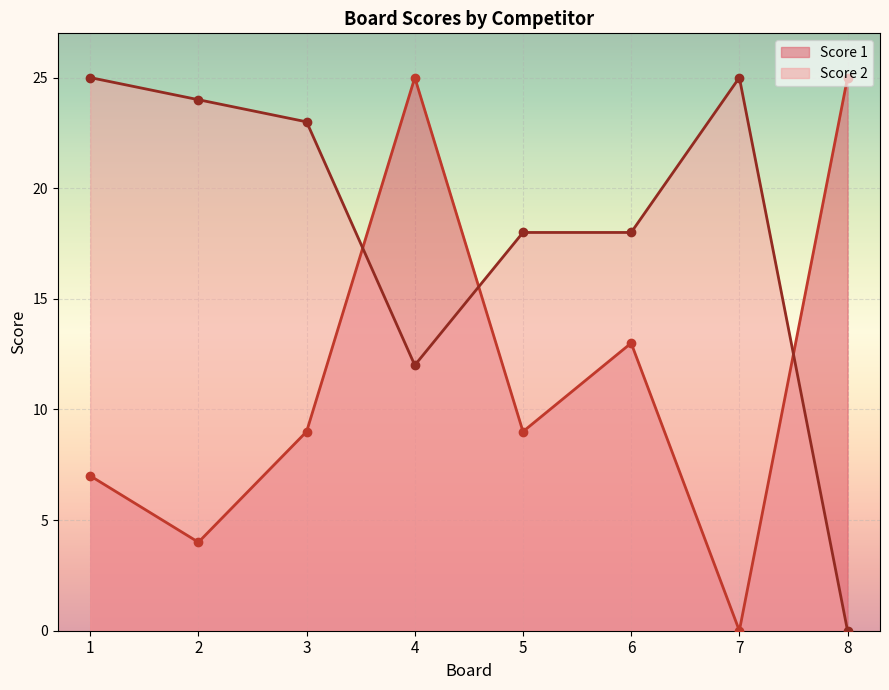

True or false: Score 1 and Score 2 intersect in this chart.

True